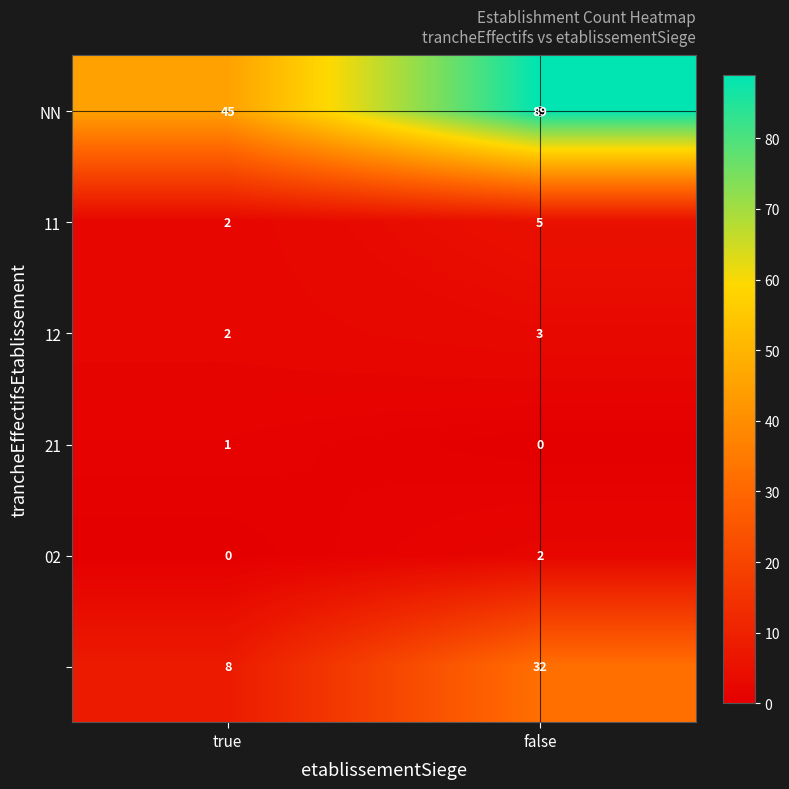

What is the total value across all series at true?

58